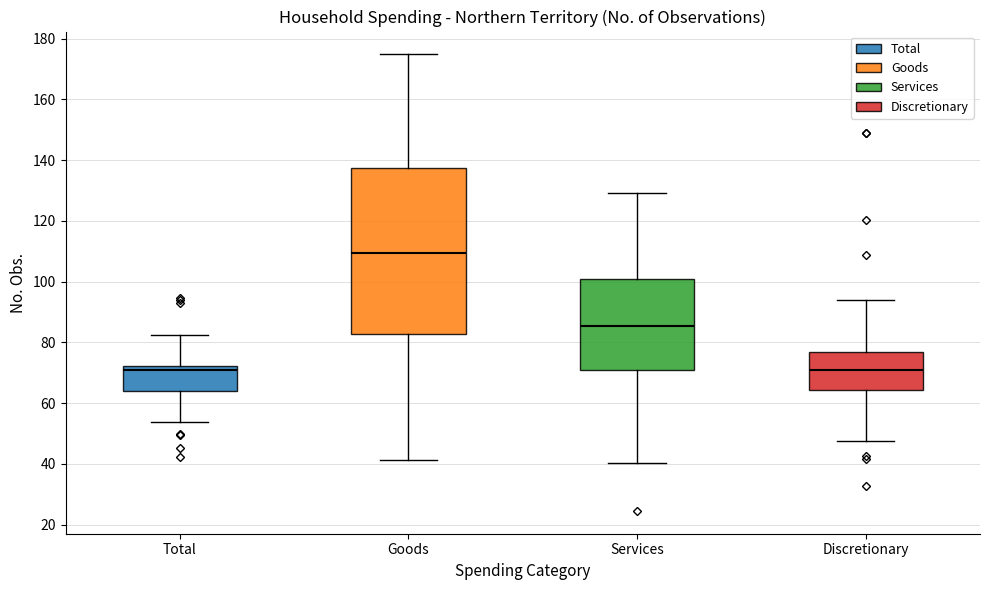

Comparing the boxes themselves (not the whiskers), which one is the tallest?

Goods